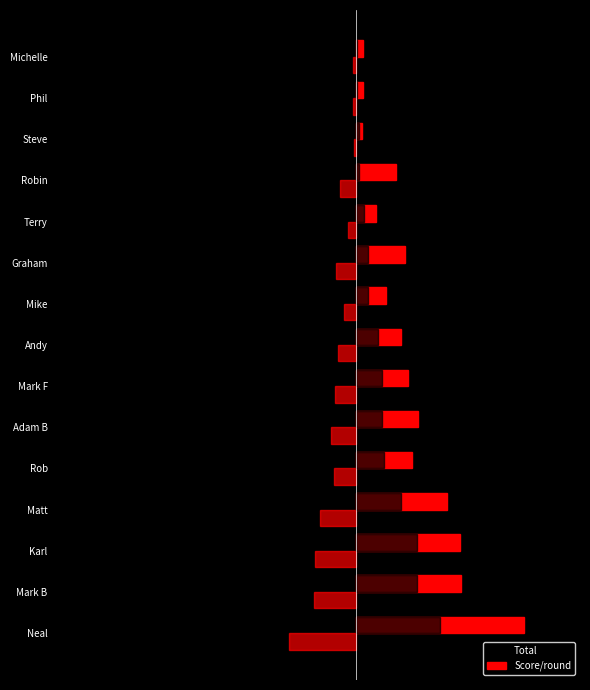

What are all the series names shown in the legend?

Total, Score/round